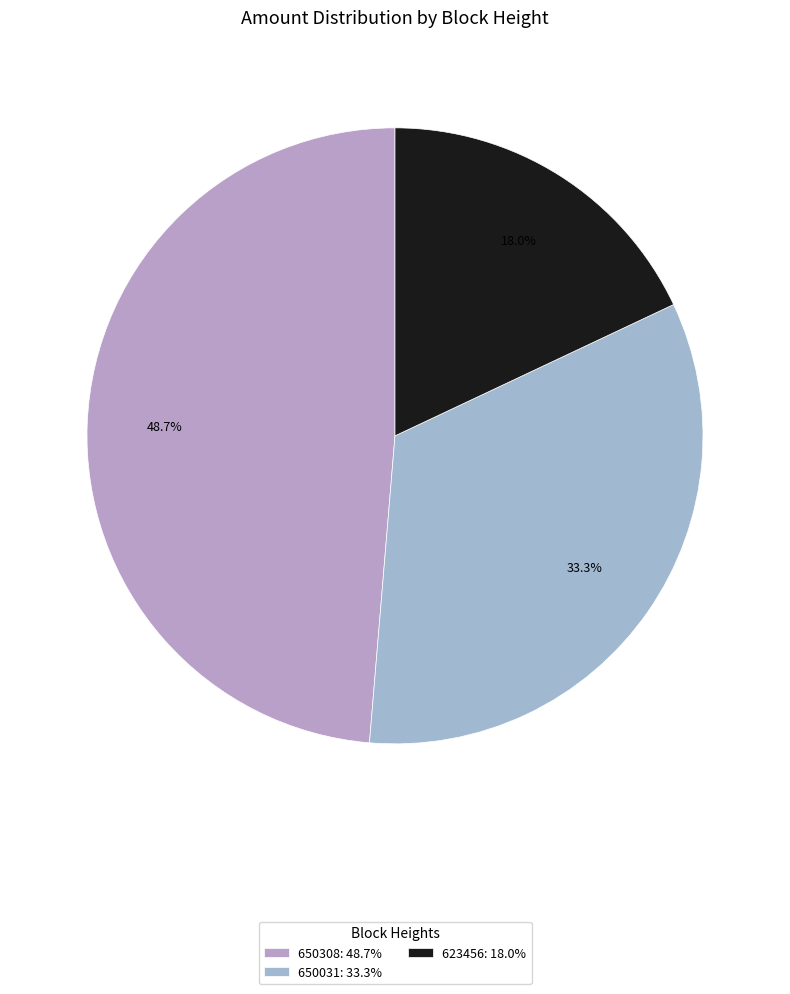

Combined, do 650308 and 650031 account for over 50%?

Yes